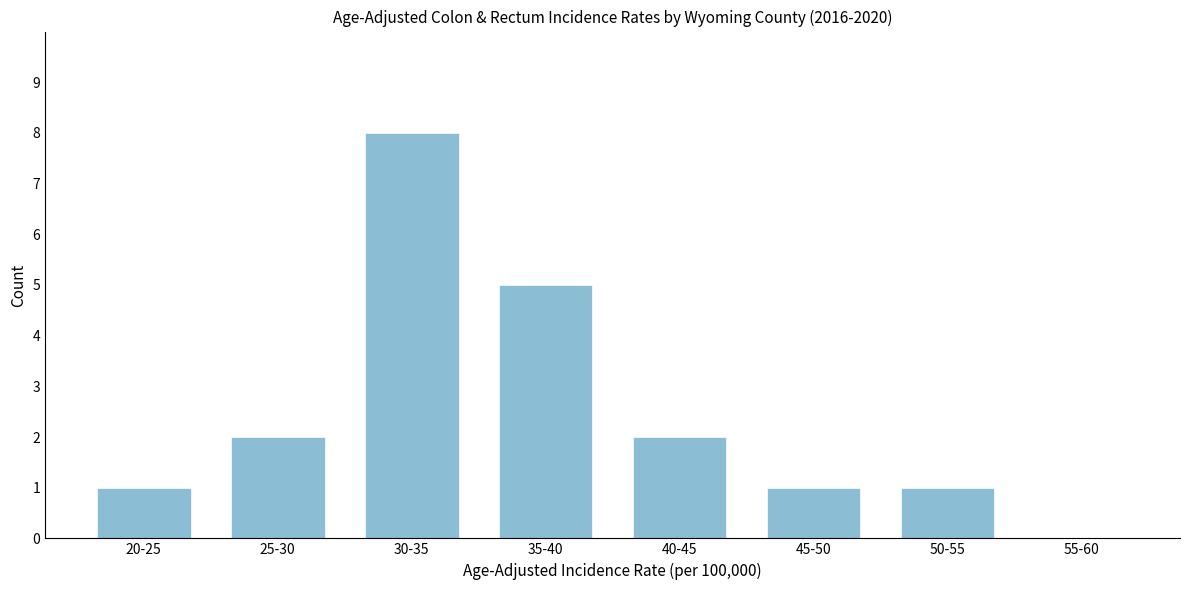

Reading right to left, list all the values displayed in this chart.

55-60=0	50-55=1	45-50=1	40-45=2	35-40=5	30-35=8	25-30=2	20-25=1